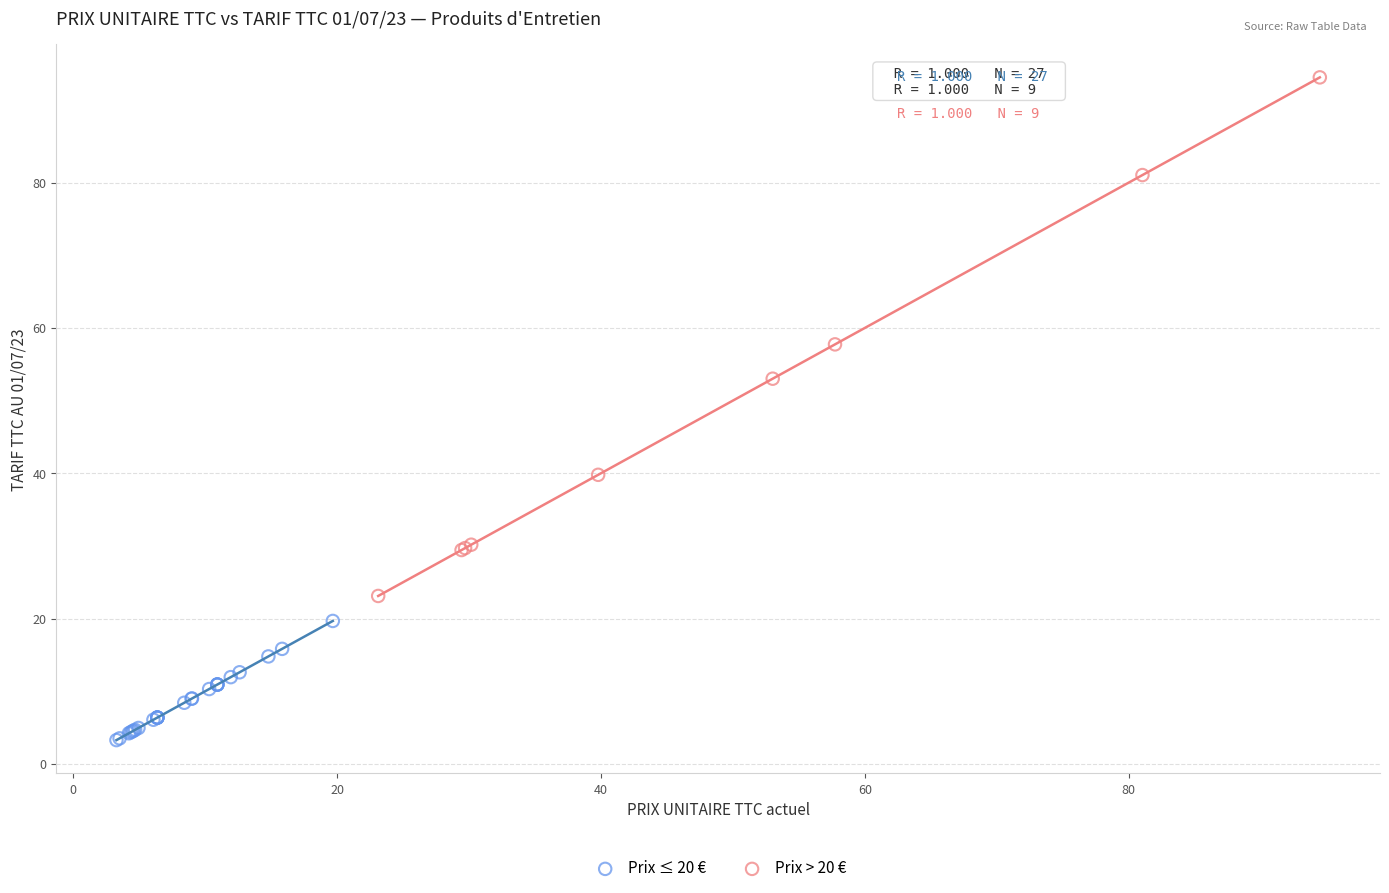

Which series reaches the minimum Y coordinate?

Prix ≤ 20 €